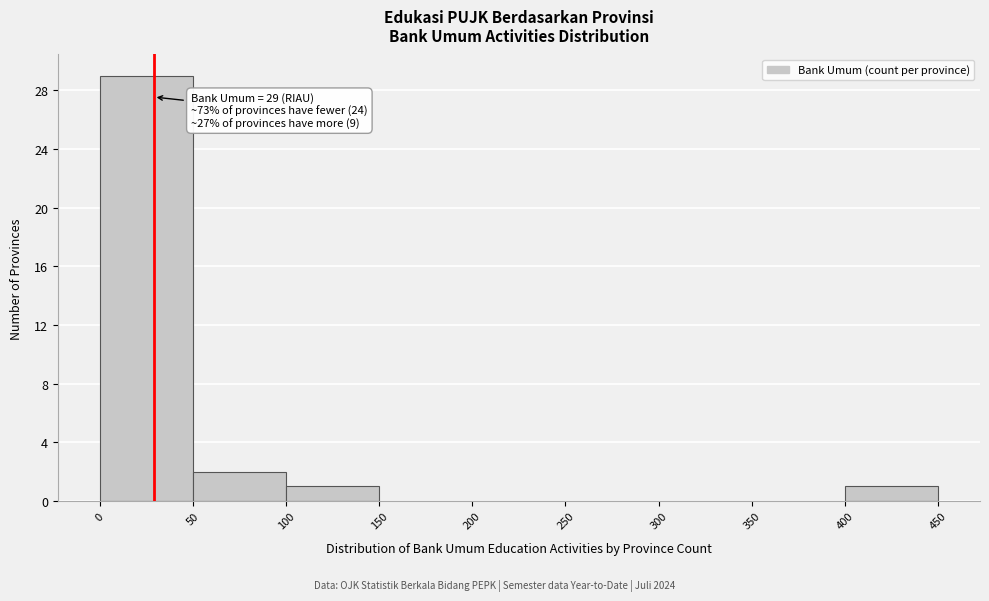

Which range on the x-axis has the tallest bar?

0 to 50